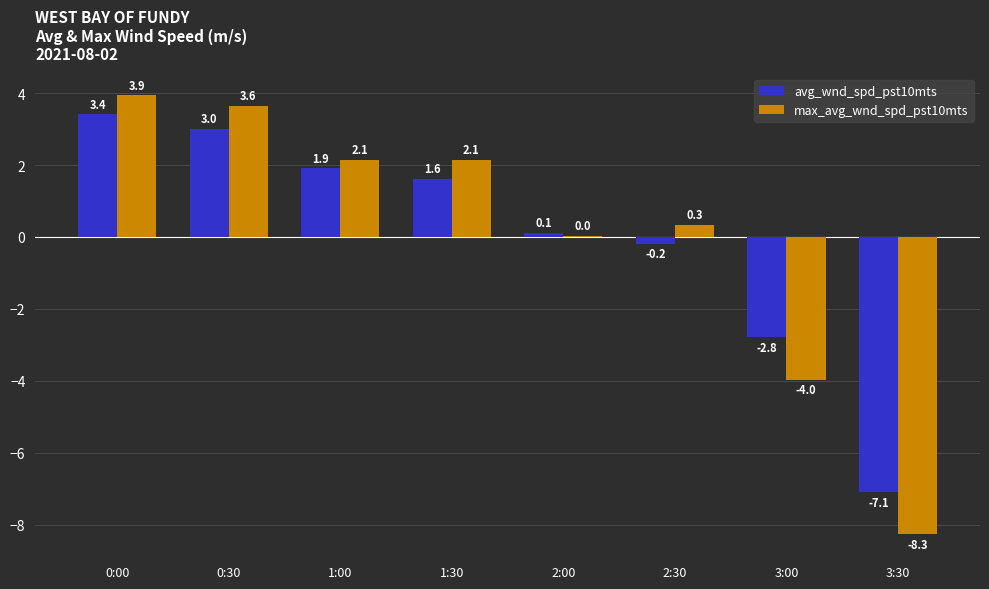

Where is avg_wnd_spd_pst10mts nearest to the value -1?

2:30